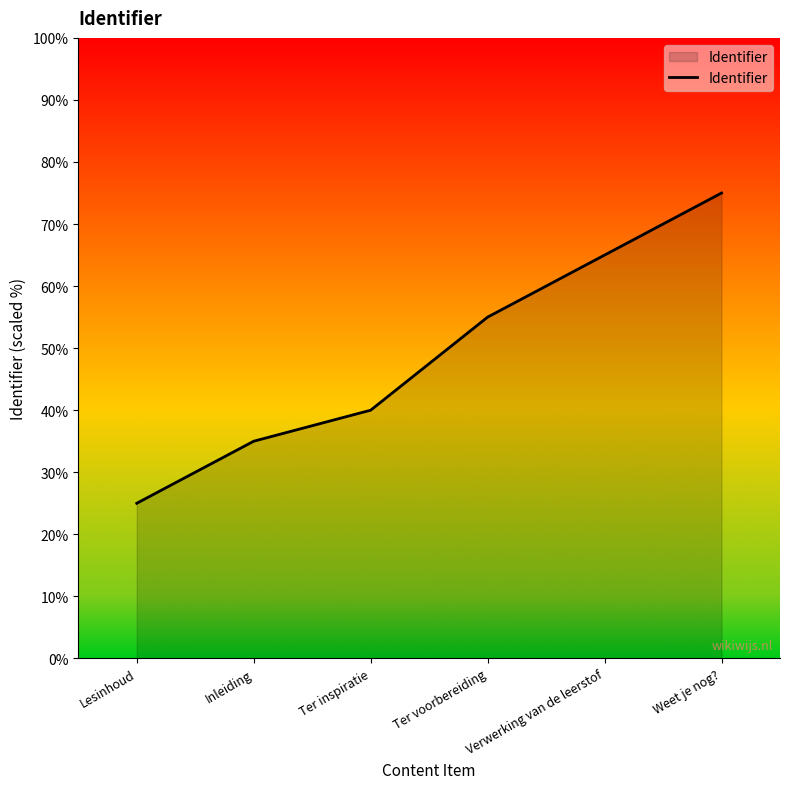

Does the chart have visible grid lines?

No